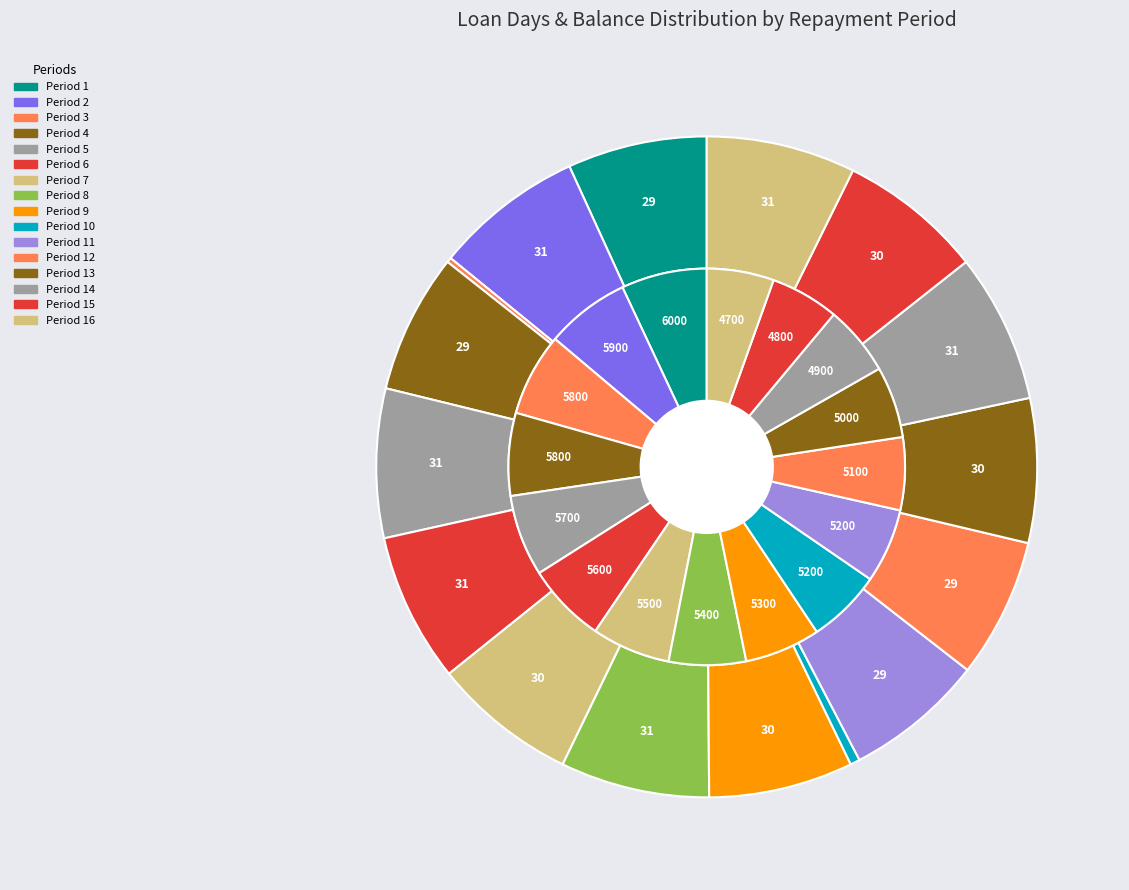

To the nearest percent, what is the average slice percentage?

6%